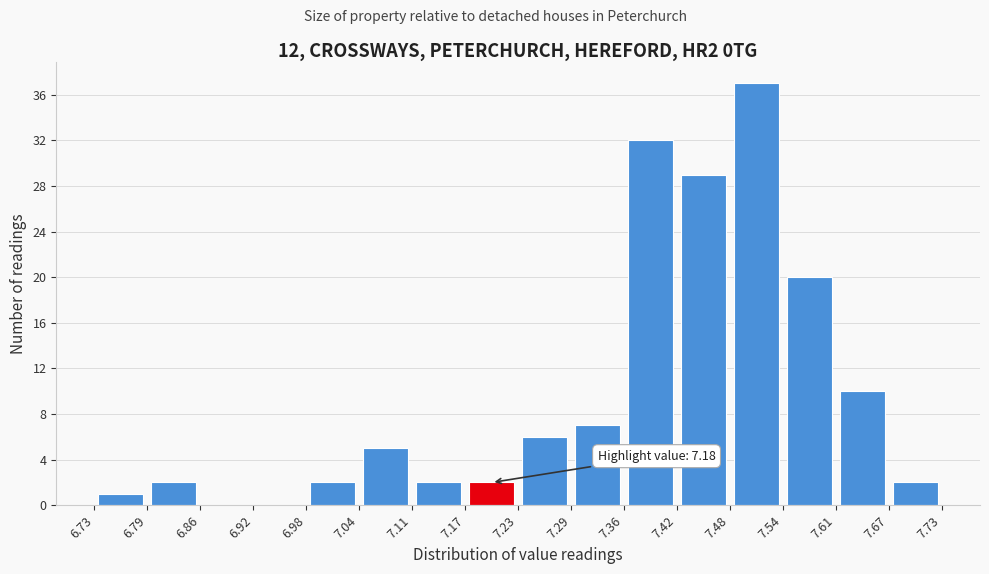

Over which range of the x-axis is the bar tallest?

7.48 to 7.54